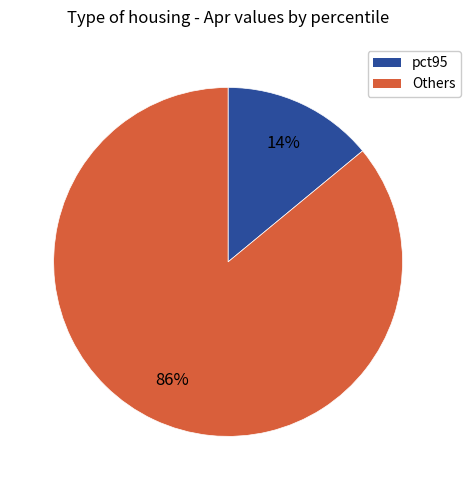

How many segments does this pie chart have?

2